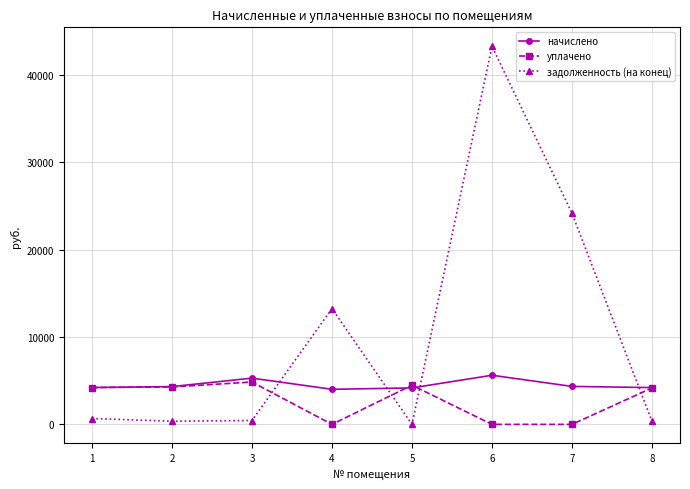

At which label is задолженность (на конец) closest to 21658?

7